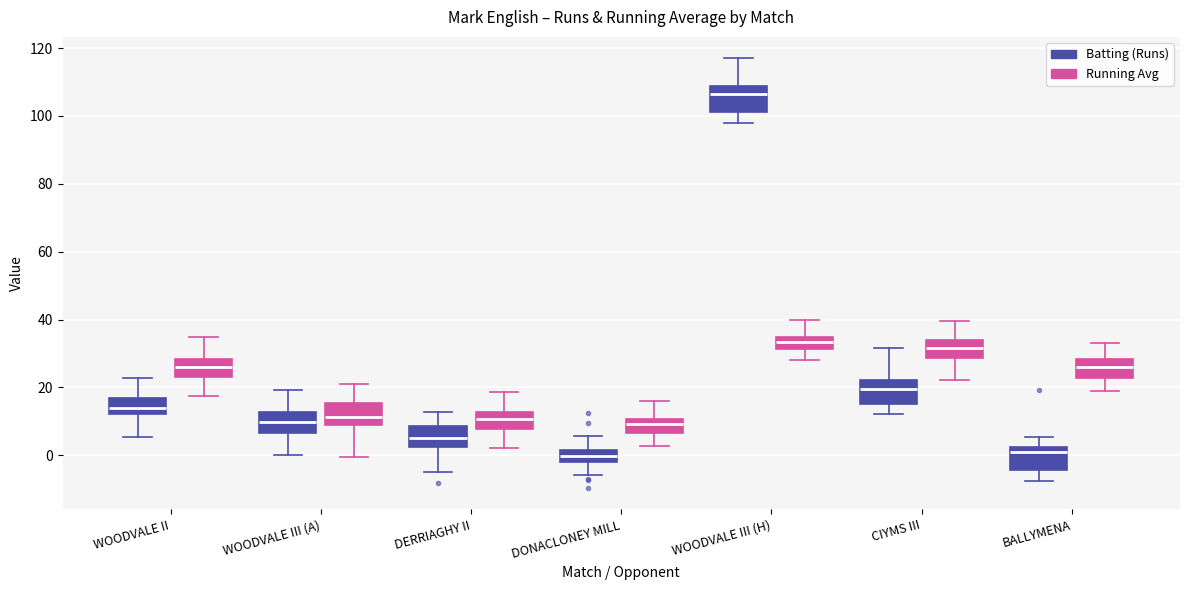

Where does the median line of the box for WOODVALE III (H) (Batting (Runs)) sit on the y-axis? The values are not printed on the chart, so give them approximately, as read against the axis.

106